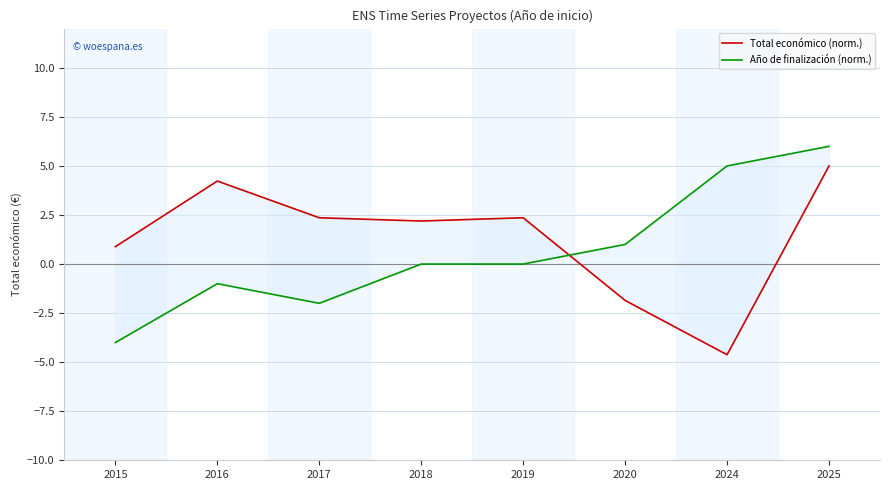

In Año de finalización (norm.), how many points are higher than both neighbors (excluding endpoints)?

1